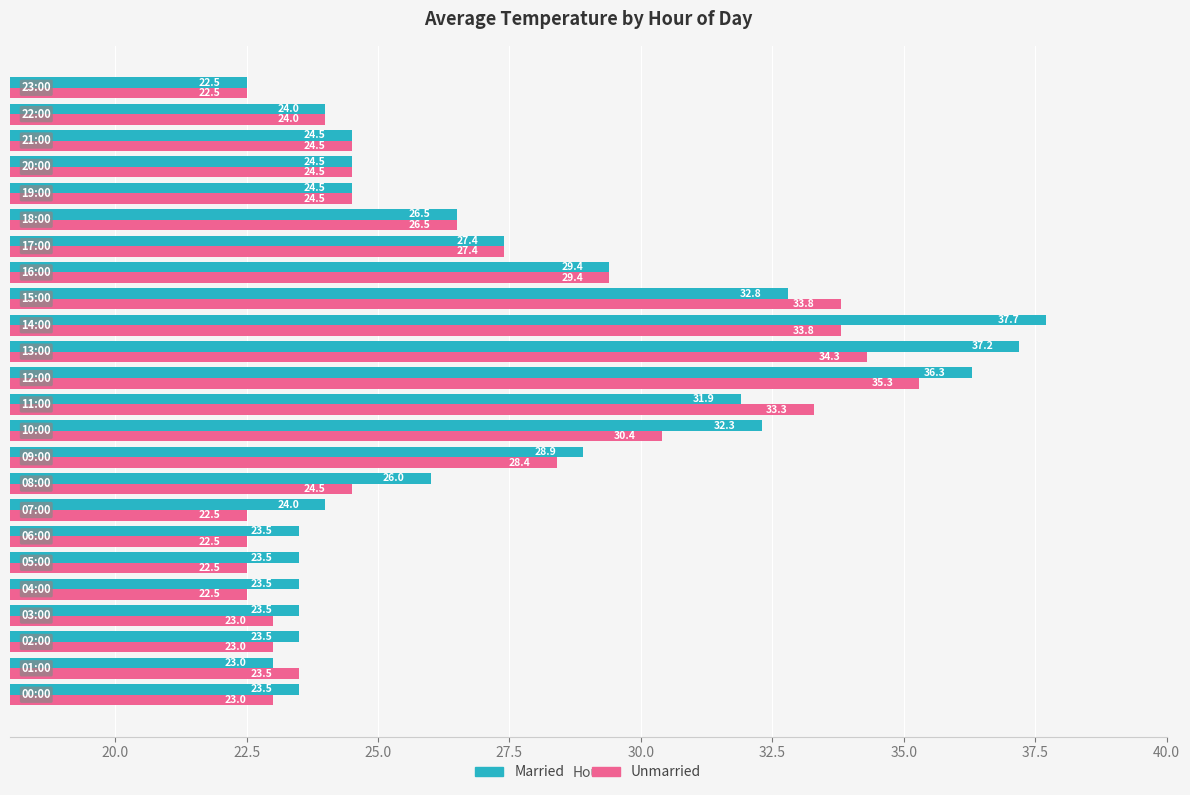

Which series has the largest total across all categories?

Married